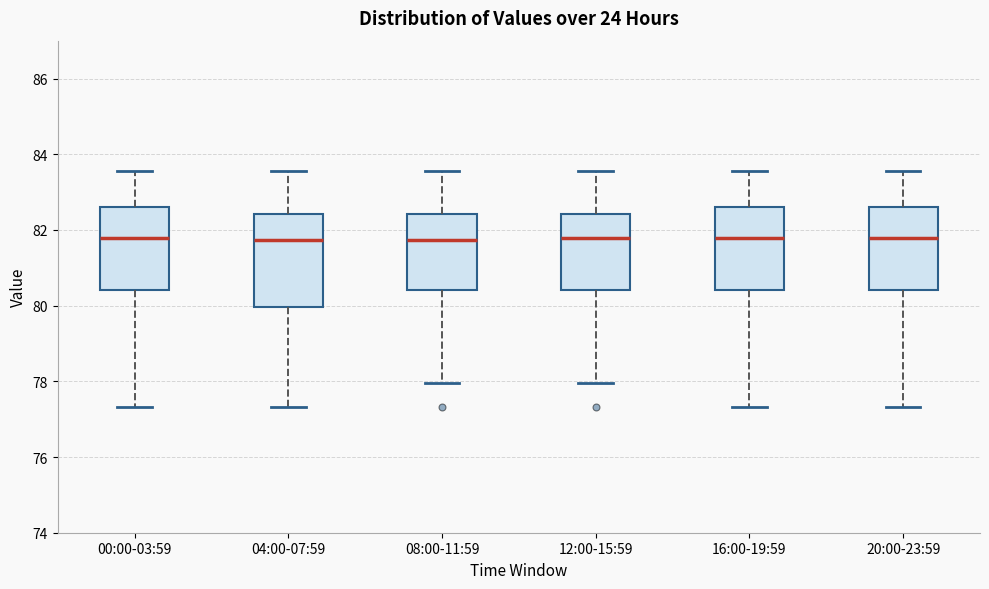

Reading left to right, read every box against the y-axis: the position of its median line, the range the box covers, and the ends of its whiskers. The values are not printed on the chart, so give them approximately, as read against the axis.

00:00-03:59: median 81.8, box 80.4 to 82.6, whiskers 77.4 to 83.6
04:00-07:59: median 81.8, box 80.0 to 82.4, whiskers 77.4 to 83.6
08:00-11:59: median 81.8, box 80.4 to 82.4, whiskers 78.0 to 83.6
12:00-15:59: median 81.8, box 80.4 to 82.4, whiskers 78.0 to 83.6
16:00-19:59: median 81.8, box 80.4 to 82.6, whiskers 77.4 to 83.6
20:00-23:59: median 81.8, box 80.4 to 82.6, whiskers 77.4 to 83.6